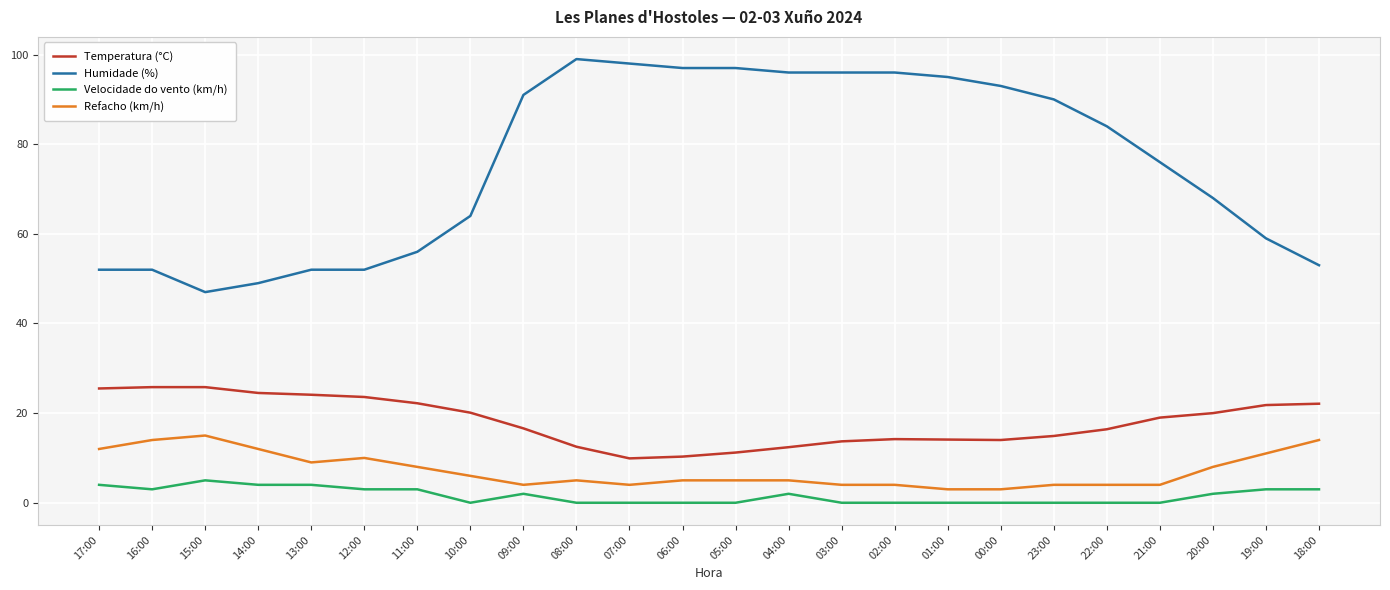

Is it true that Humidade (%) equals 68.0 at 20:00?

True